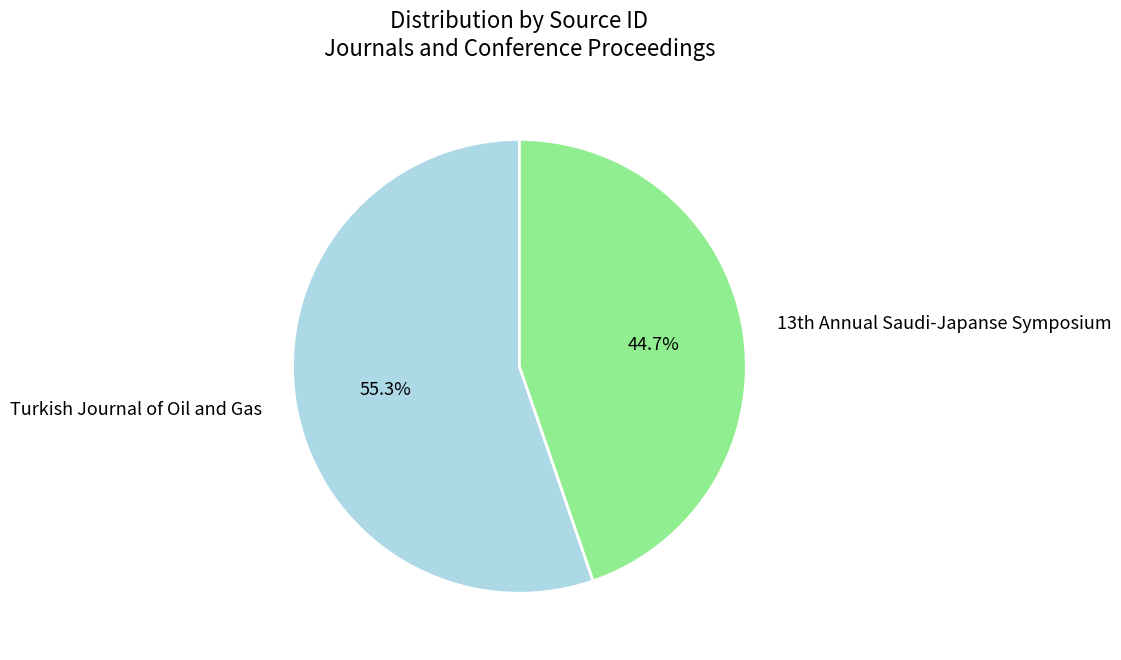

Rank the categories by value from highest to lowest.

Turkish Journal of Oil and Gas, 13th Annual Saudi-Japanse Symposium